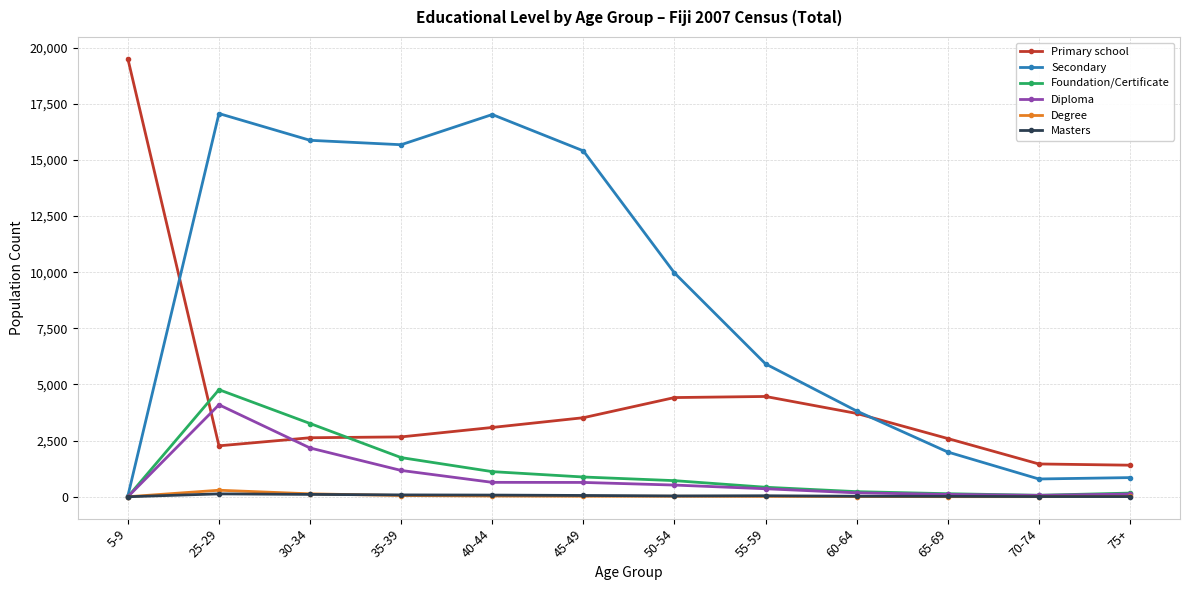

Which category has the highest value across all series?

5-9